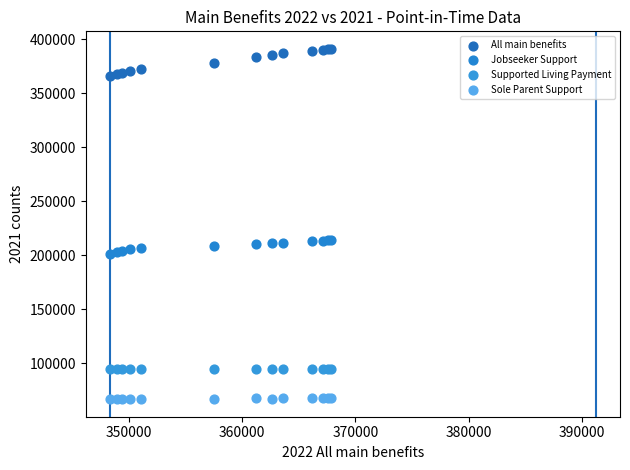

Which series has the widest spread of Y values?

All main benefits